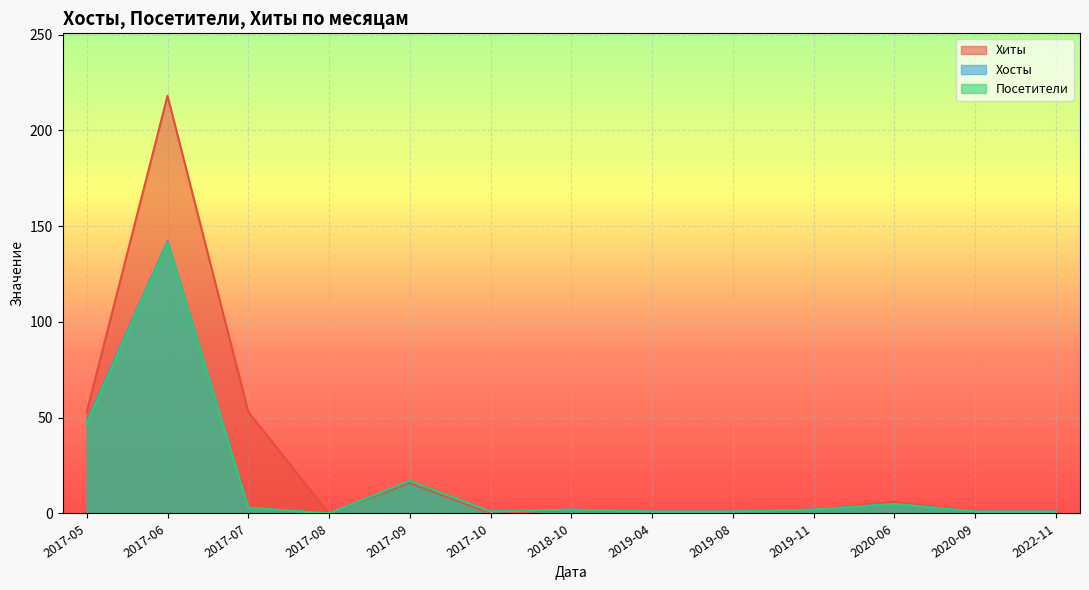

True or false: Посетители and Хосты cross at least once.

False